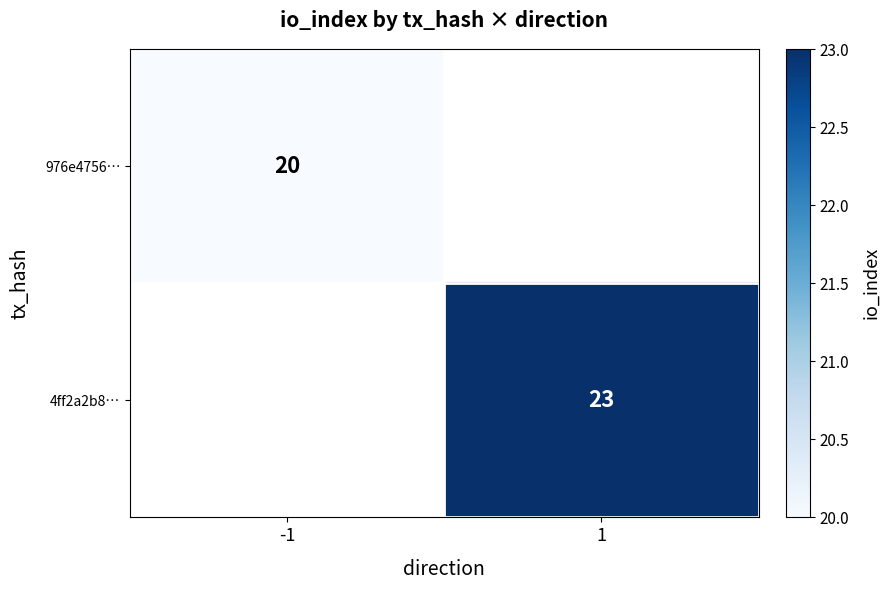

The 976e4756… series shows 20 at -1. True or false?

True